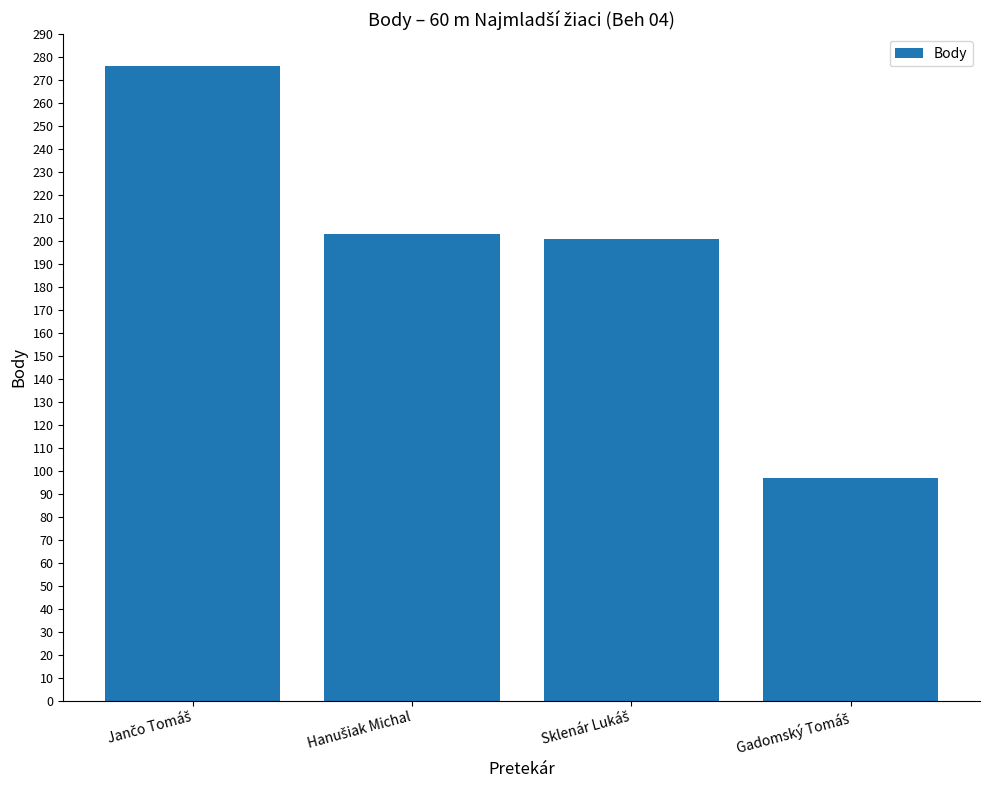

What is the greatest value displayed?

276